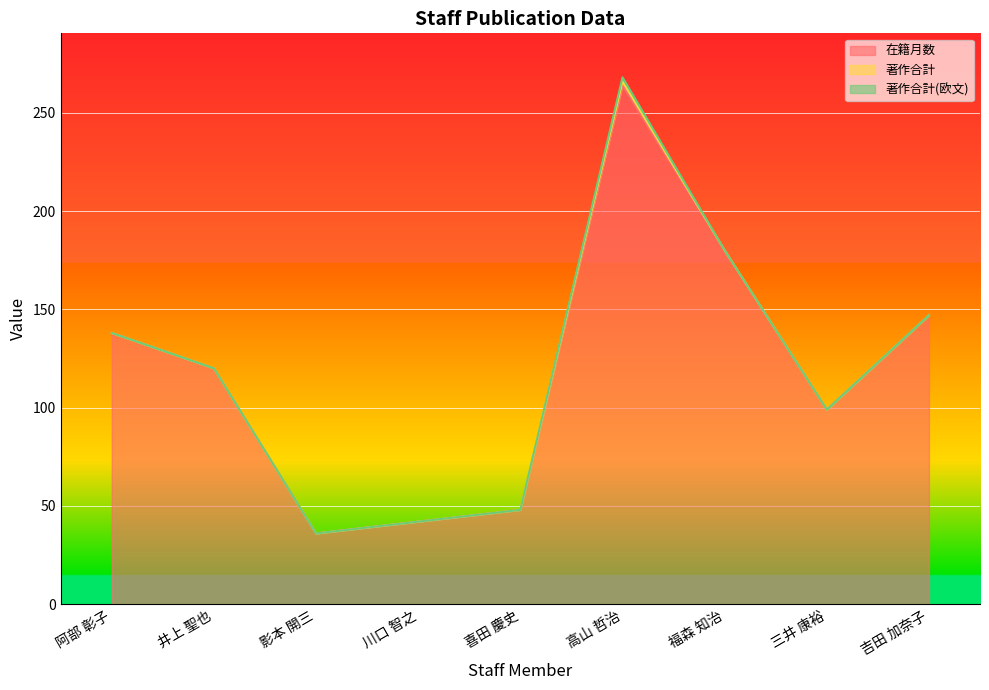

Reading right to left, list all the values displayed in this chart.

在籍月数: 吉田 加奈子=147	三井 康裕=99	福森 知治=180	高山 哲治=264	喜田 慶史=48	川口 智之=42	影本 開三=36	井上 聖也=120	阿部 彰子=138
著作合計: 吉田 加奈子=0	三井 康裕=0	福森 知治=0	高山 哲治=2	喜田 慶史=0	川口 智之=0	影本 開三=0	井上 聖也=0	阿部 彰子=0
著作合計(欧文): 吉田 加奈子=0	三井 康裕=0	福森 知治=0	高山 哲治=2	喜田 慶史=0	川口 智之=0	影本 開三=0	井上 聖也=0	阿部 彰子=0